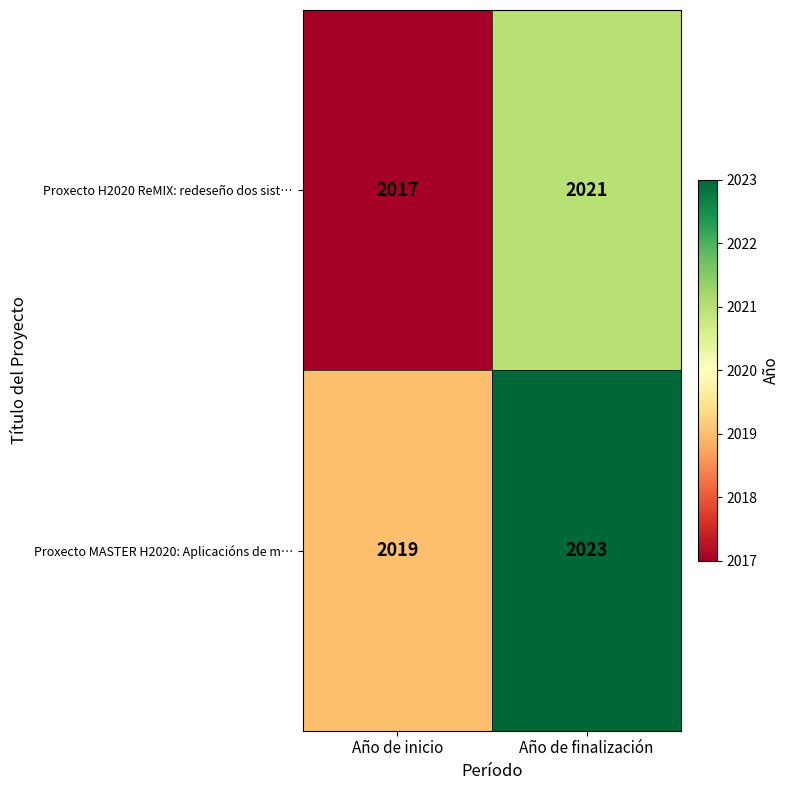

How many data points in Proxecto MASTER H2020: Aplicacións de m… are less than 2023?

1